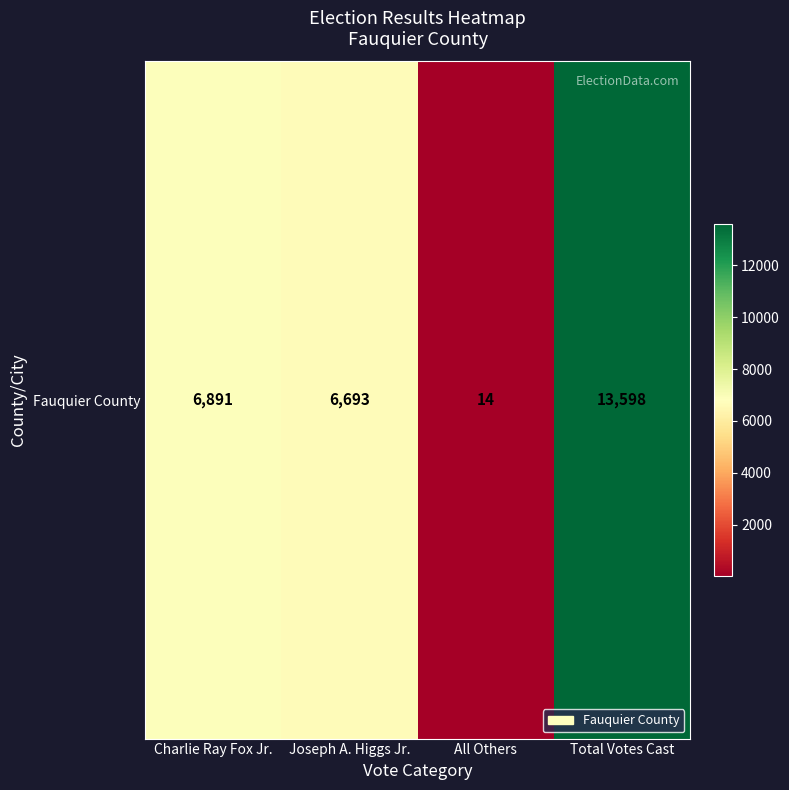

What is the smallest value displayed?

14